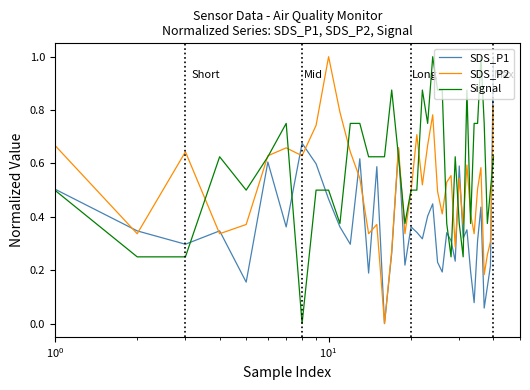

Which series has the largest total across all categories?

Signal